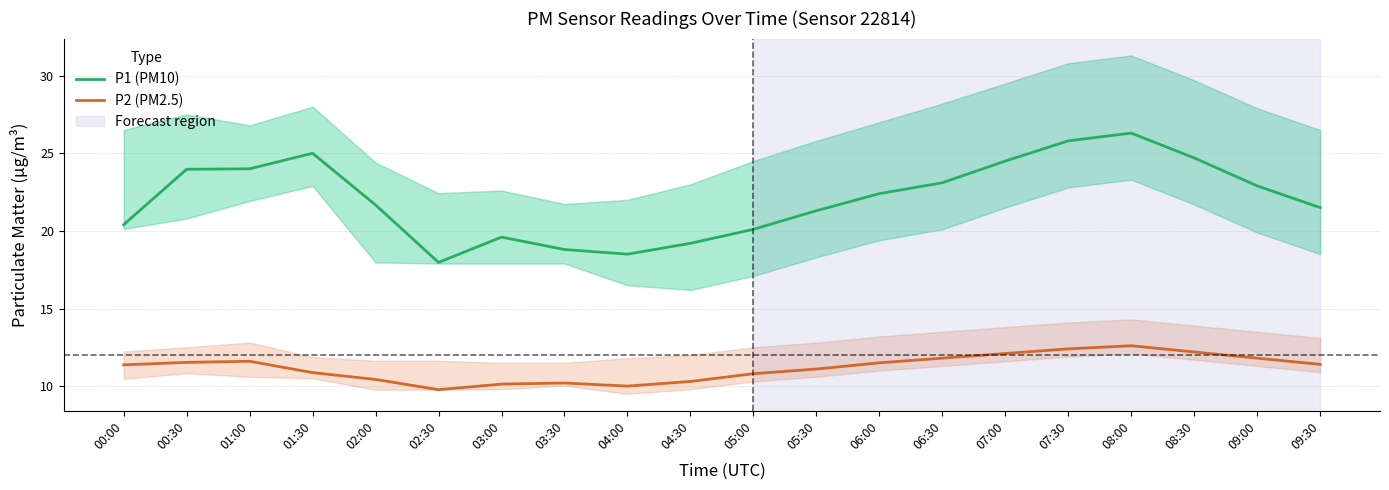

At which label does P2 (PM2.5) reach its minimum?

02:30